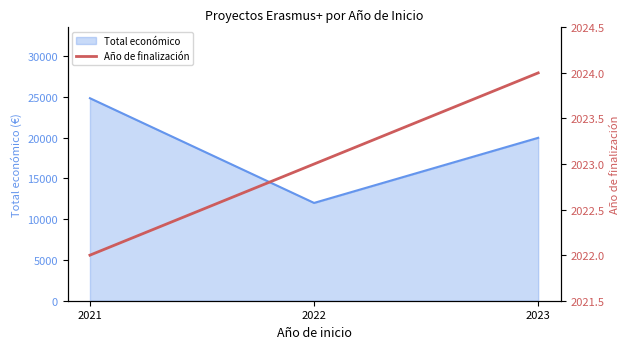

The Total económico series shows 7629 at 2022. True or false?

False